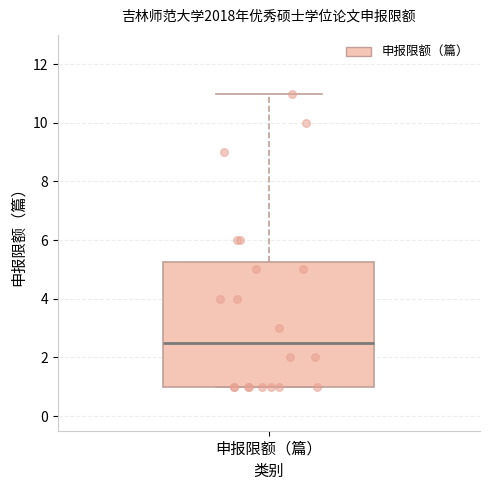

Read this box plot against the y-axis: the position of the median line, the range covered by the box, and the ends of both whiskers. The values are not printed on the chart, so give them approximately, as read against the axis.

median 2.6, box 1.0 to 5.2, whiskers 1.0 to 11.0